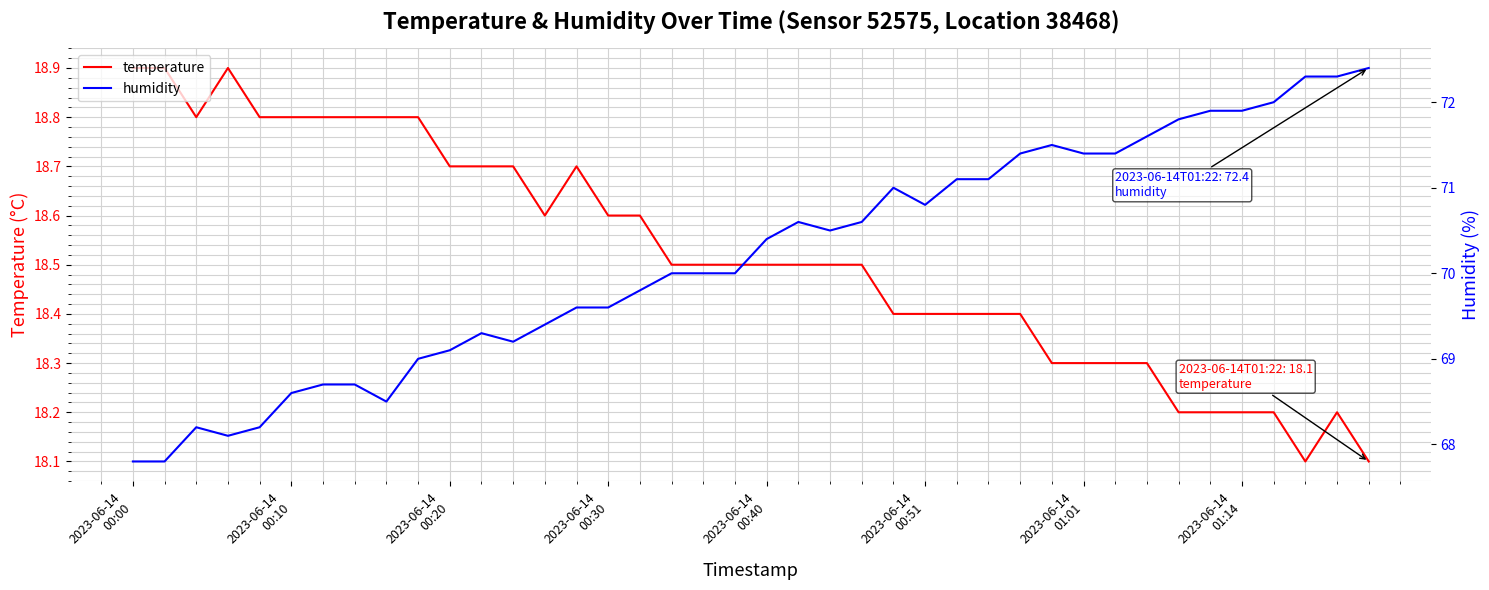

What is the minimum value for temperature?

18.1